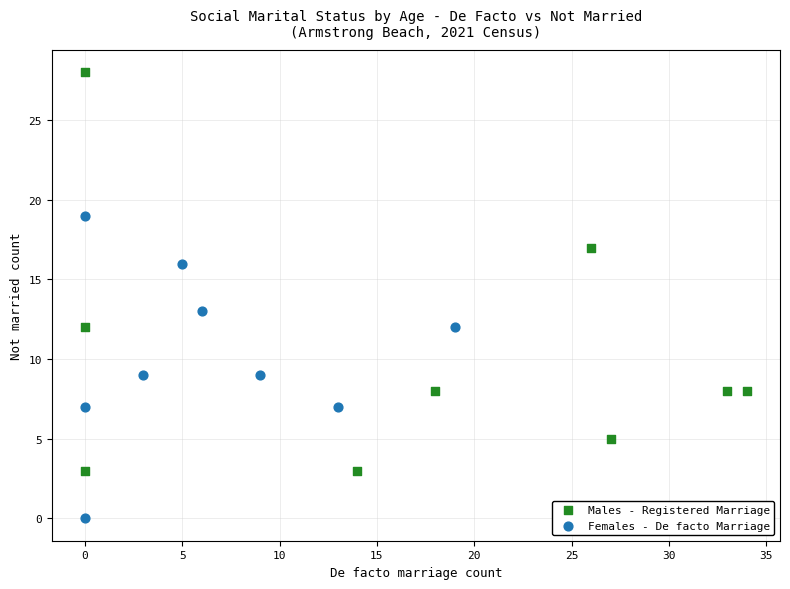

Which series reaches the minimum Y coordinate?

Females - De facto Marriage